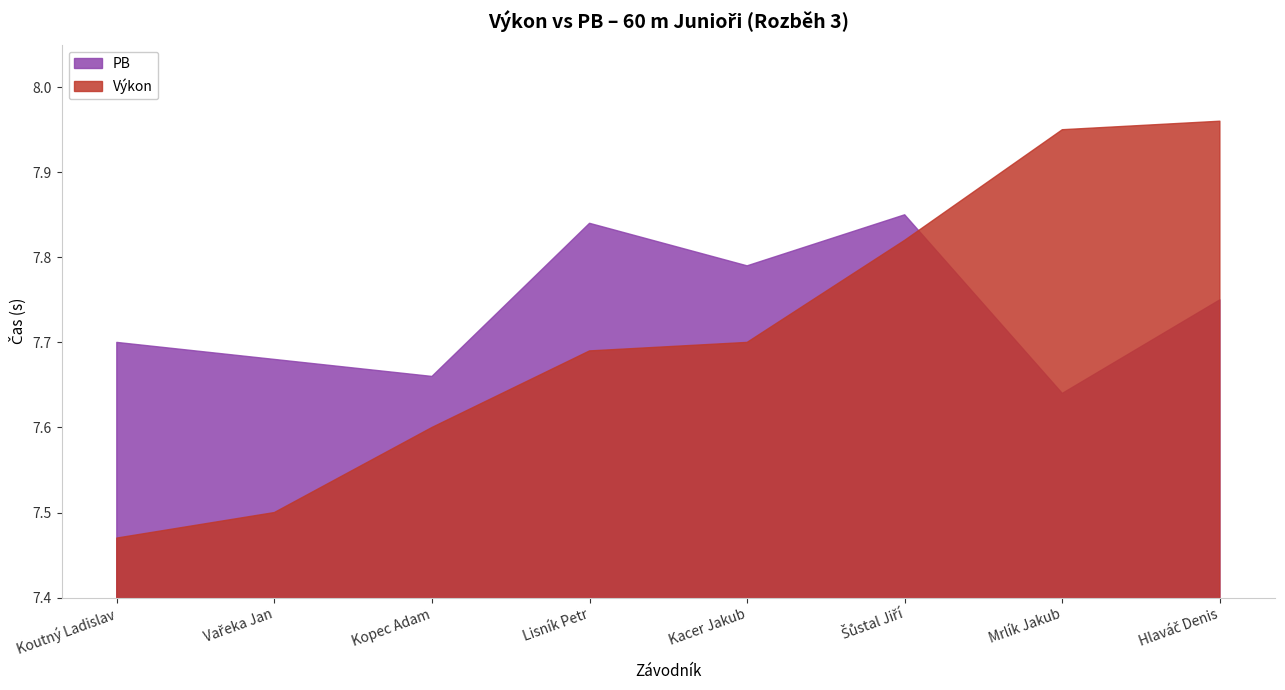

Reading left to right, transcribe all the data shown in this chart.

Výkon: 7.5	7.5	7.6	7.7	7.7	7.8	8.0	8.0
PB: 7.7	7.7	7.7	7.8	7.8	7.8	7.6	7.8